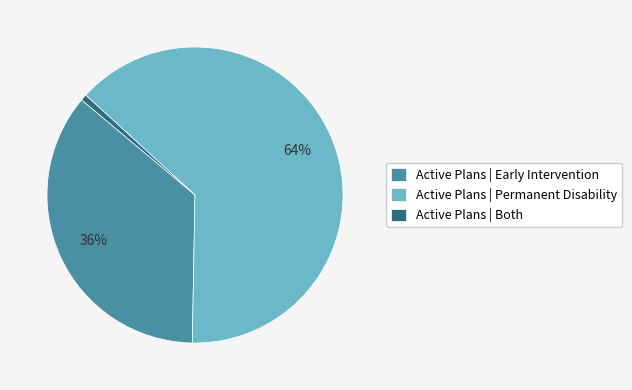

Which has a higher value, Active Plans | Both or Active Plans | Early Intervention?

Active Plans | Early Intervention